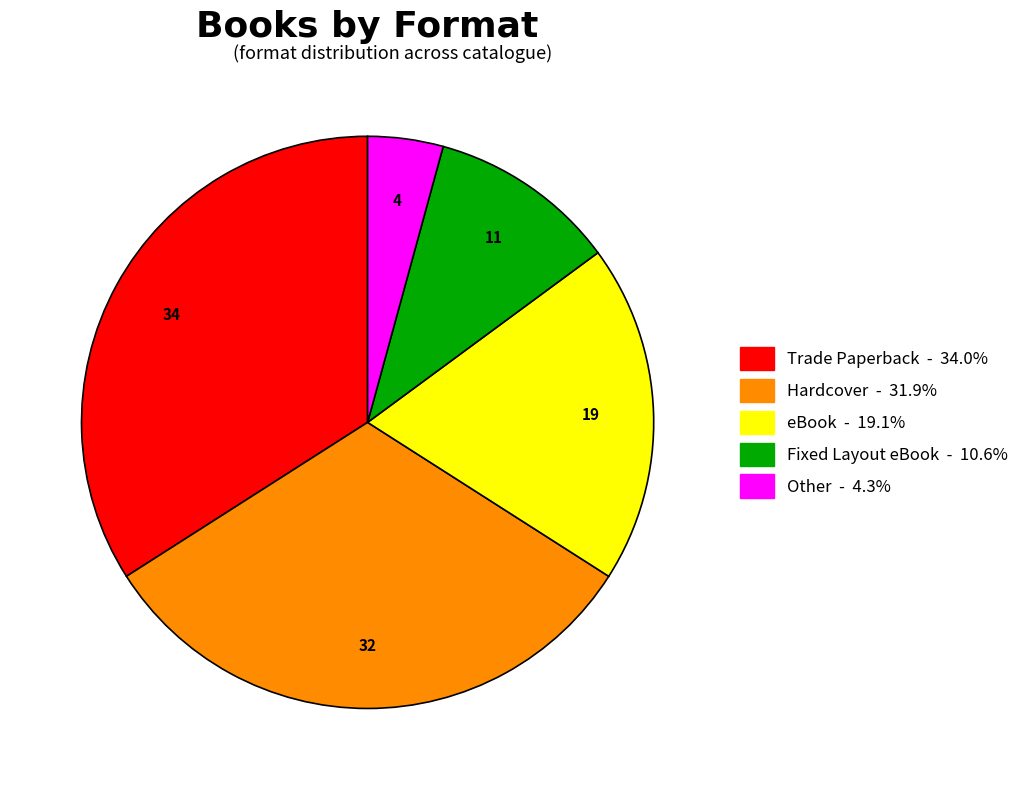

Is the sum of Other and Trade Paperback greater than half?

No